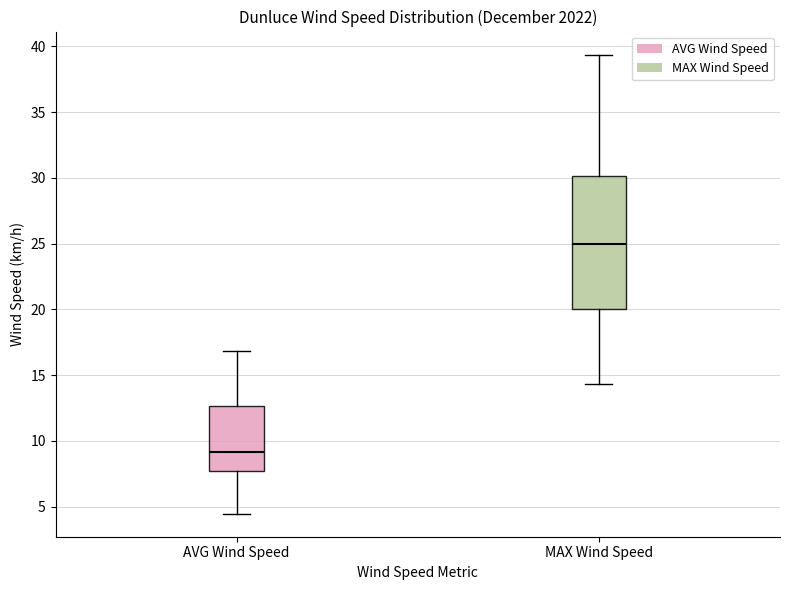

Where does the median line of the box for MAX Wind Speed sit on the y-axis? The values are not printed on the chart, so give them approximately, as read against the axis.

25.0